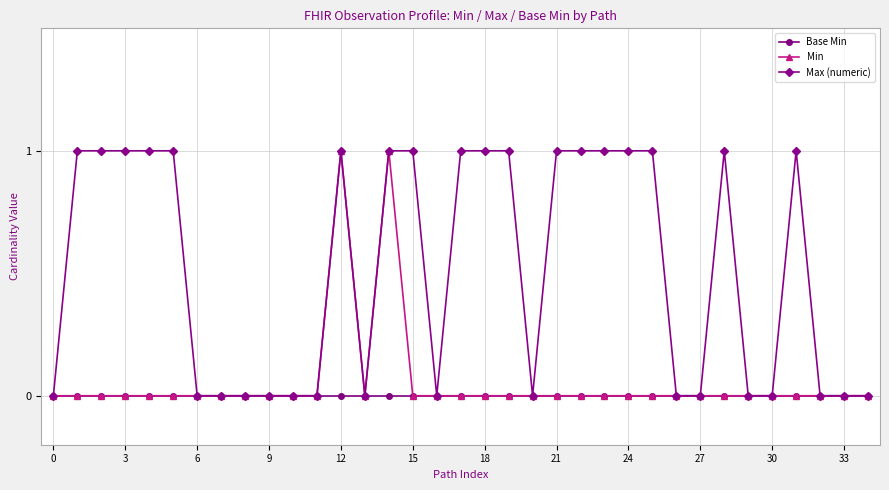

True or false: Min has more than 0 points higher than both neighbors.

True